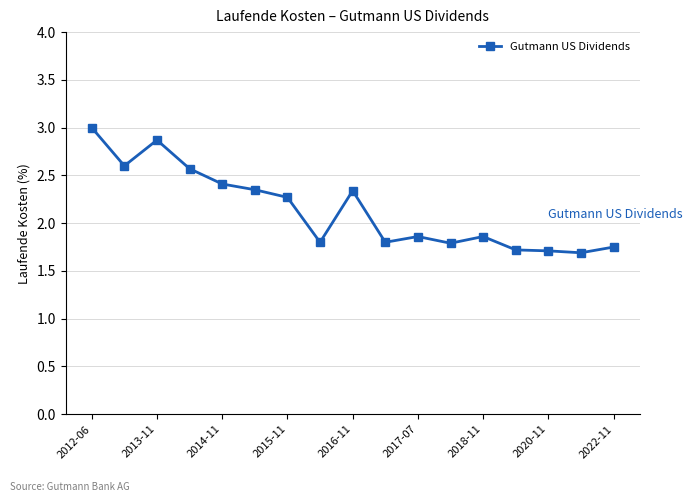

Count the values in the range 1 to 2.

9